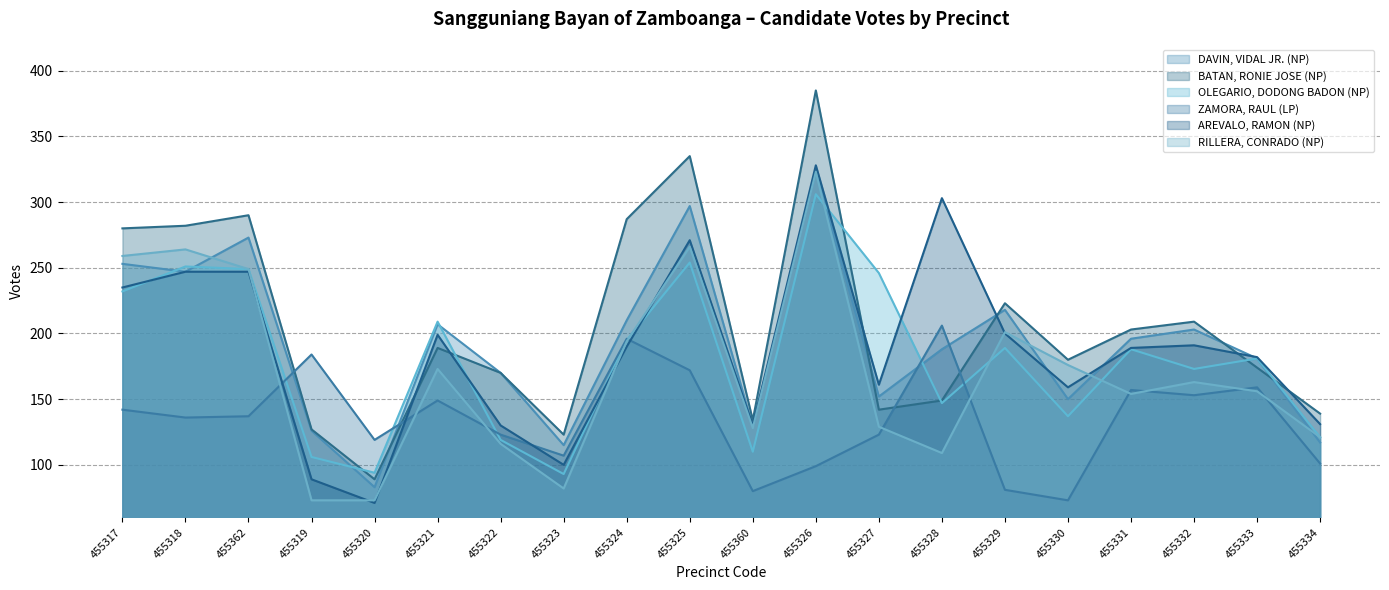

Rank the series by their maximum value, from lowest to highest.

ZAMORA, RAUL (LP), OLEGARIO, DODONG BADON (NP), RILLERA, CONRADO (NP), DAVIN, VIDAL JR. (NP), AREVALO, RAMON (NP), BATAN, RONIE JOSE (NP)